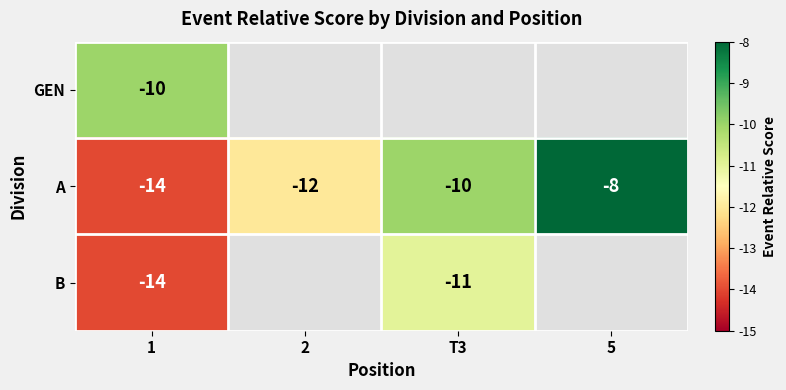

The value of A at T3 is -7. True or false?

False